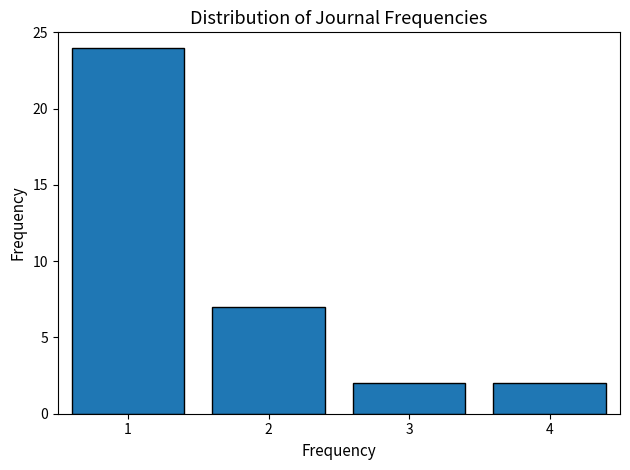

Reading left to right, transcribe all the data shown in this chart.

1=24	2=7	3=2	4=2